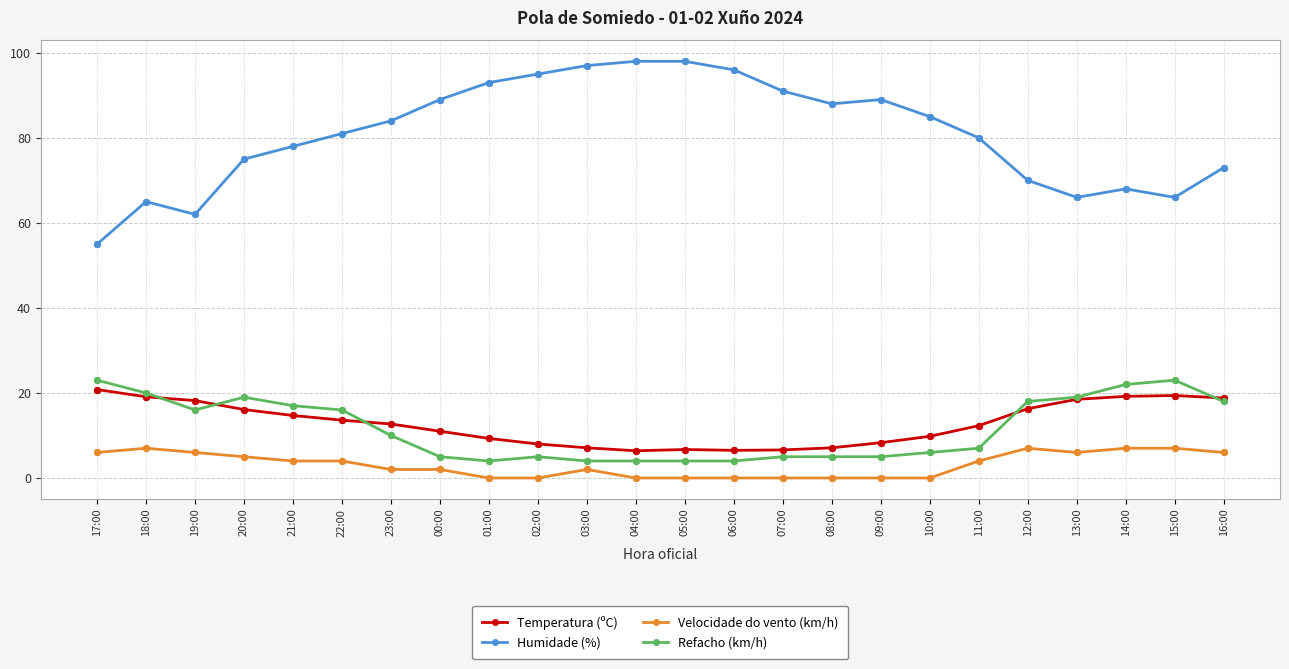

Is the value of Velocidade do vento (km/h) at 16:00 greater than the value of Temperatura (ºC) at 09:00?

No